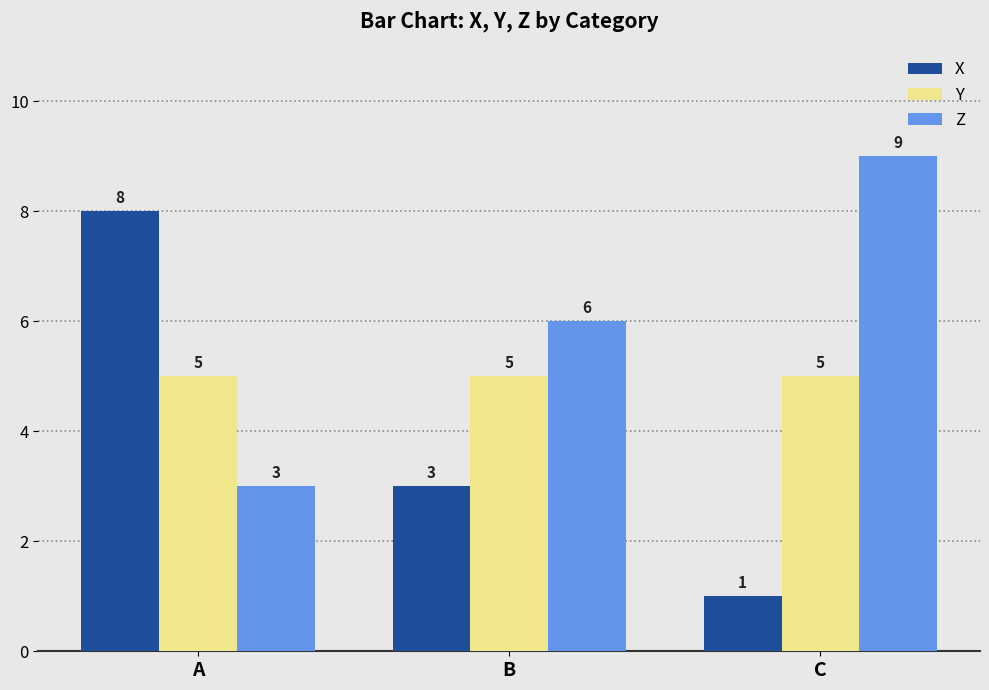

Is it true that X equals 4 at B?

False